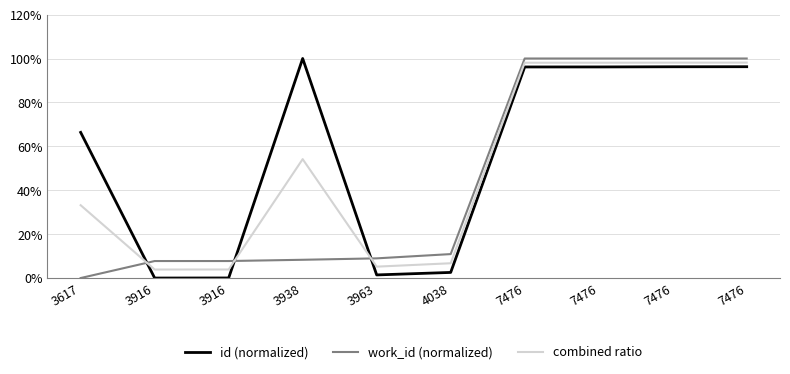

How many lines are shown in the chart?

3